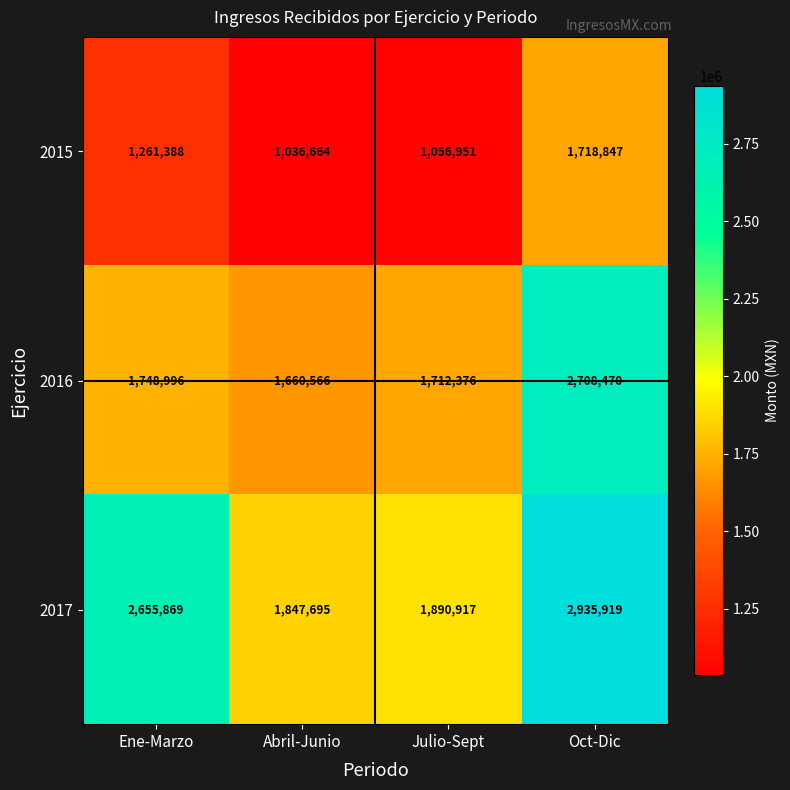

What is the average value of the 2017 series?

2332600